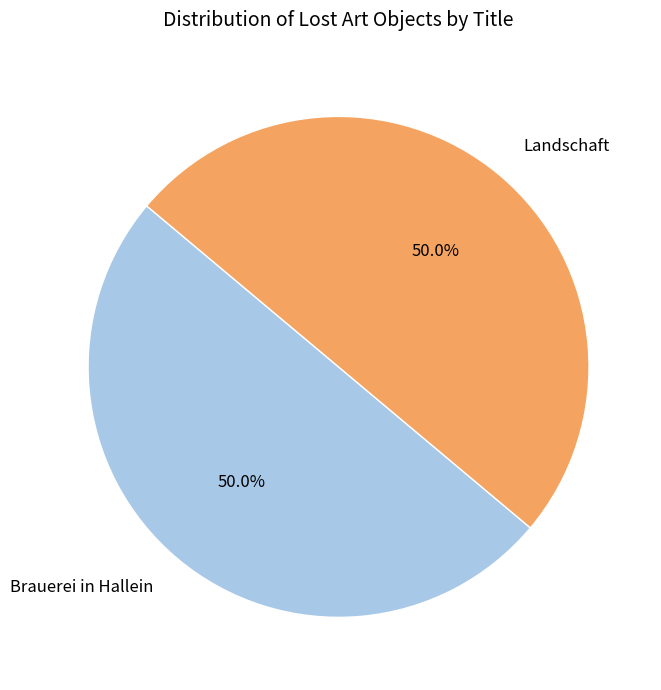

The Landschaft slice represents 62% of the pie. True or false?

False